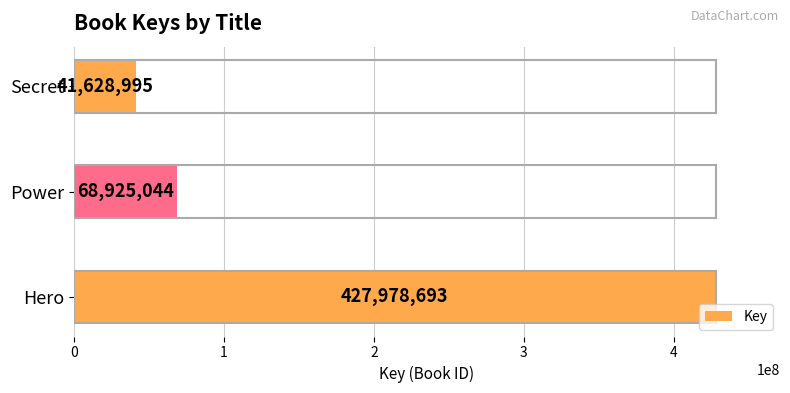

What is the average value?

179510911